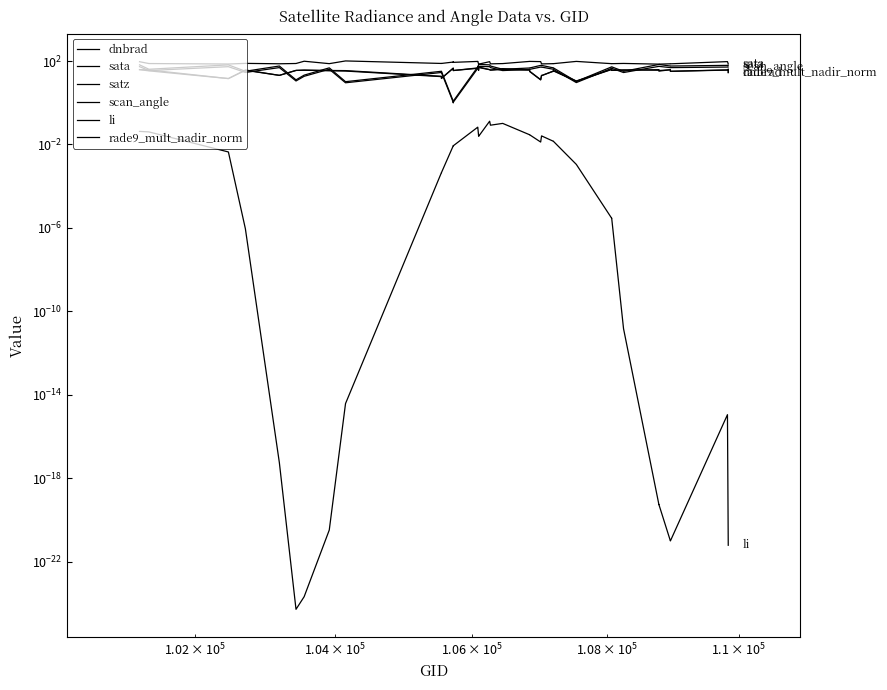

The value of dnbrad at 33 is 61.2. True or false?

False